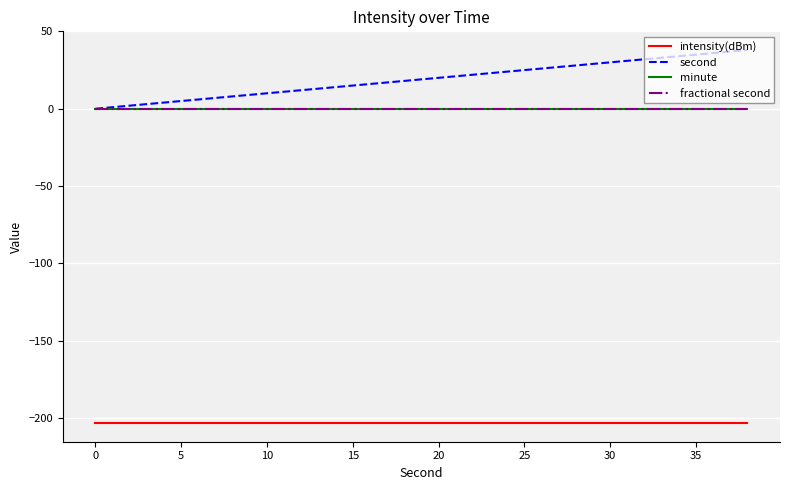

Which series has the widest spread of values?

second